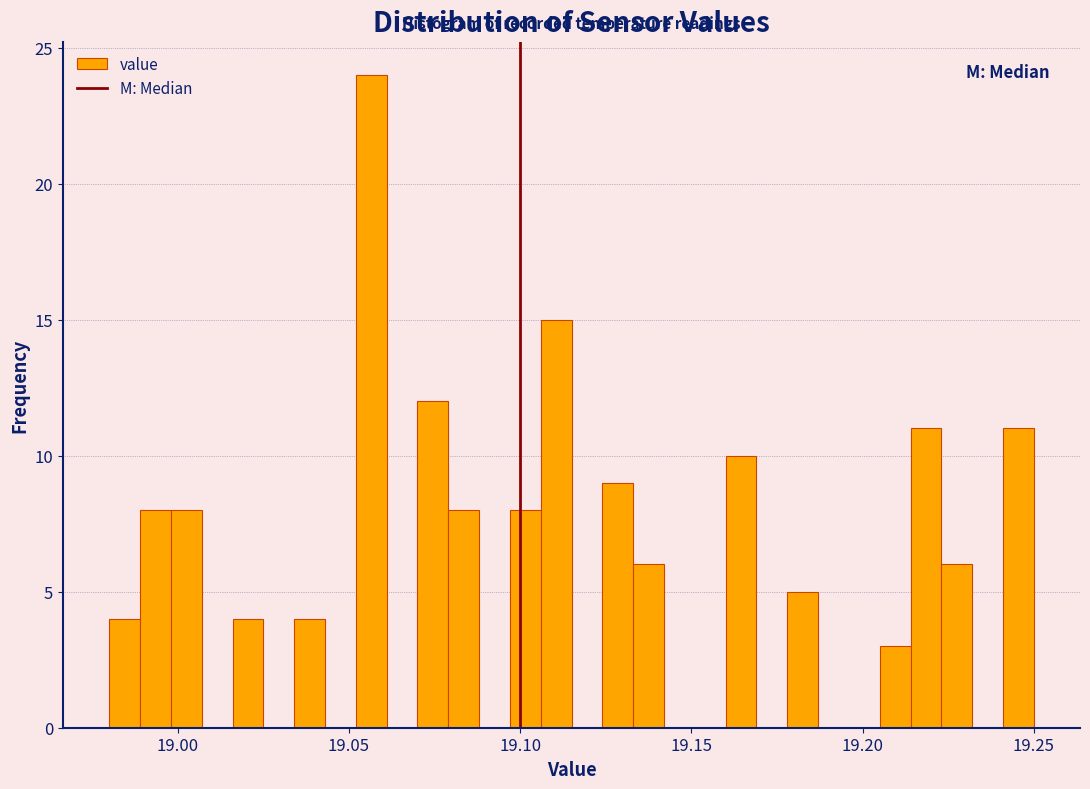

Around what value on the x-axis is the tallest bar? Give the approximate position of its centre, as read against the axis.

19.055